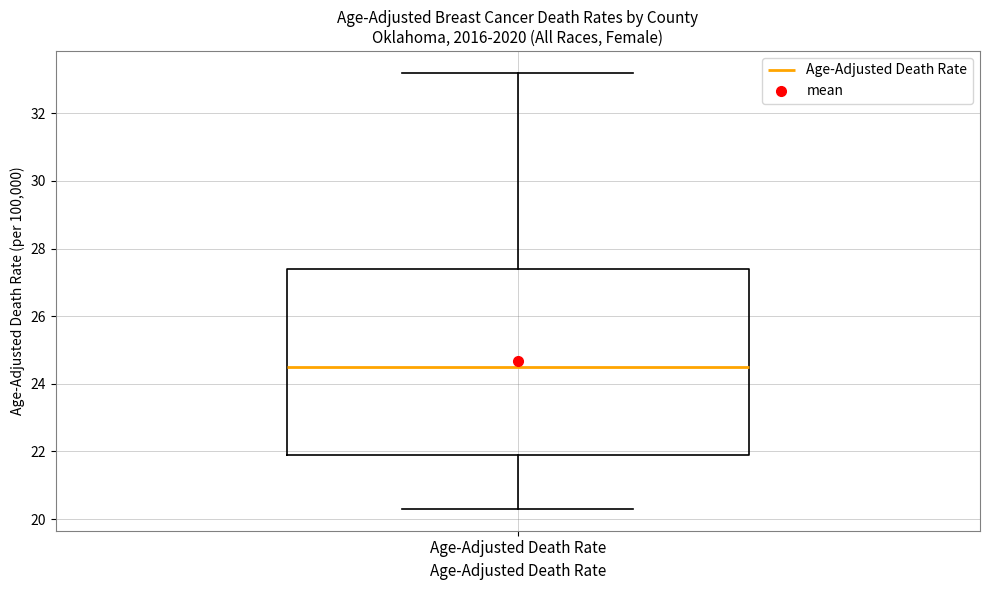

Read this box plot against the y-axis: the position of the median line, the range covered by the box, and the ends of both whiskers. The values are not printed on the chart, so give them approximately, as read against the axis.

median 24.6, box 22.0 to 27.4, whiskers 20.4 to 33.2